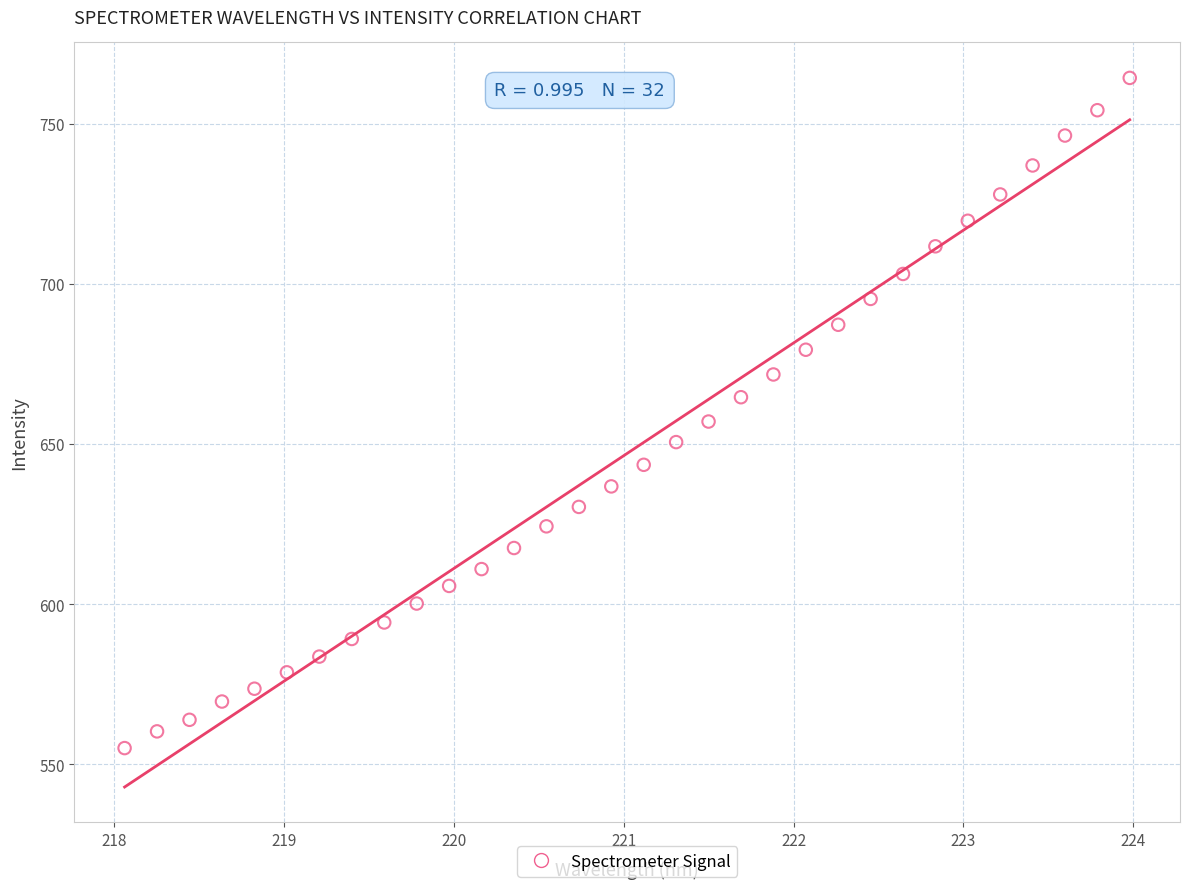

What is the range of Y values (max minus min)?

209.2